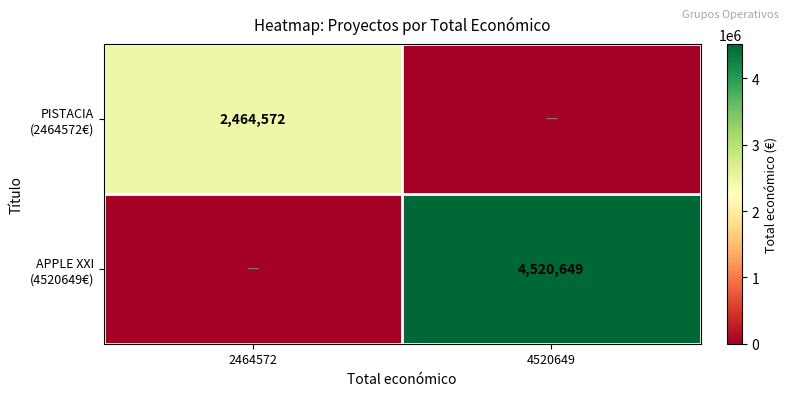

Where is PISTACIA (2464572€) nearest to the value 1232286?

2464572